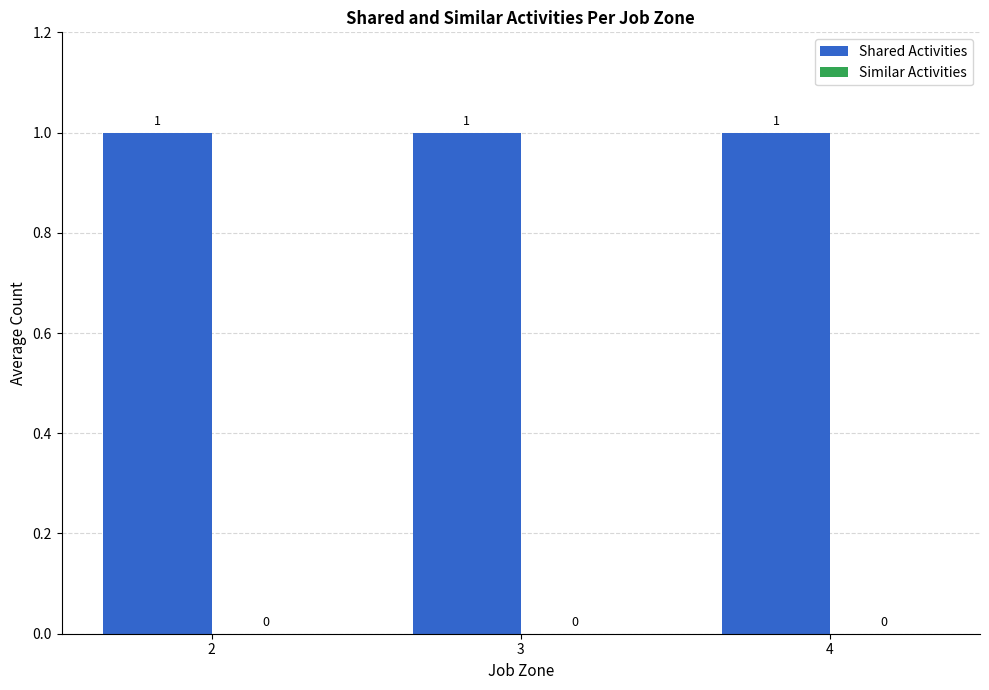

Which category has the lowest value across all series?

2